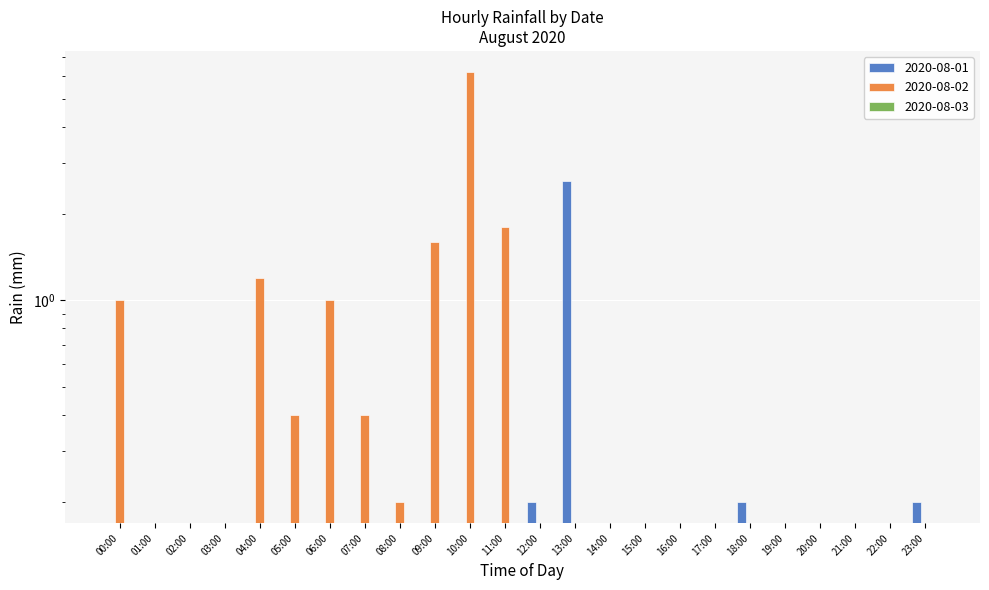

Where is 2020-08-02 nearest to the value 3?

11:00